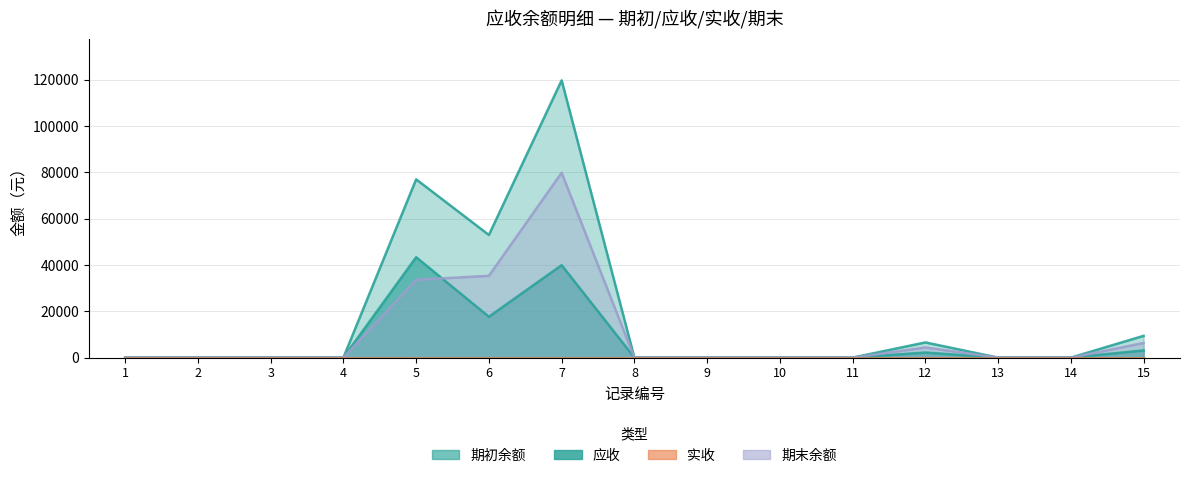

True or false: 应收 has a value of 43373.0 at 5.

True